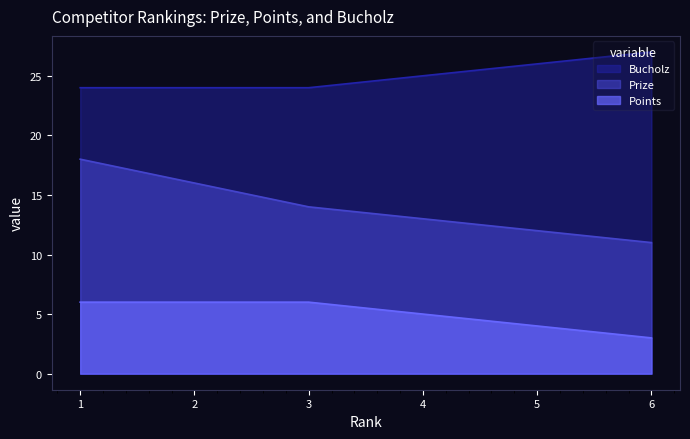

Count the number of categories in the chart.

6